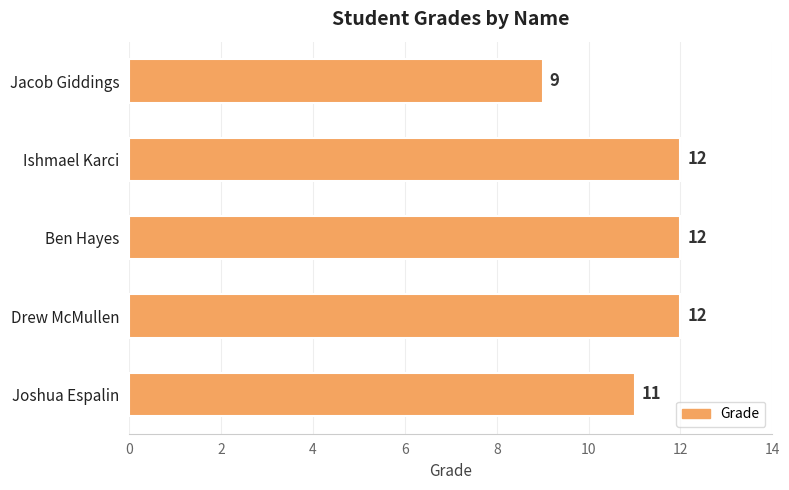

What is the maximum value shown in the chart?

12